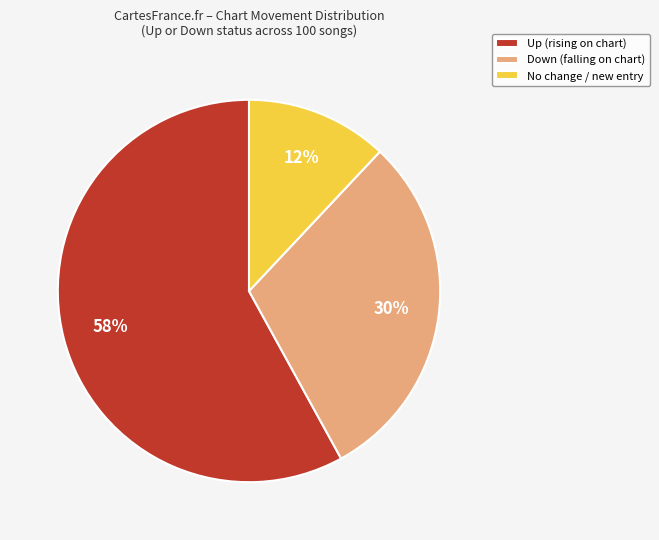

To the nearest percent, what is the difference between the largest and smallest slice percentages?

46%